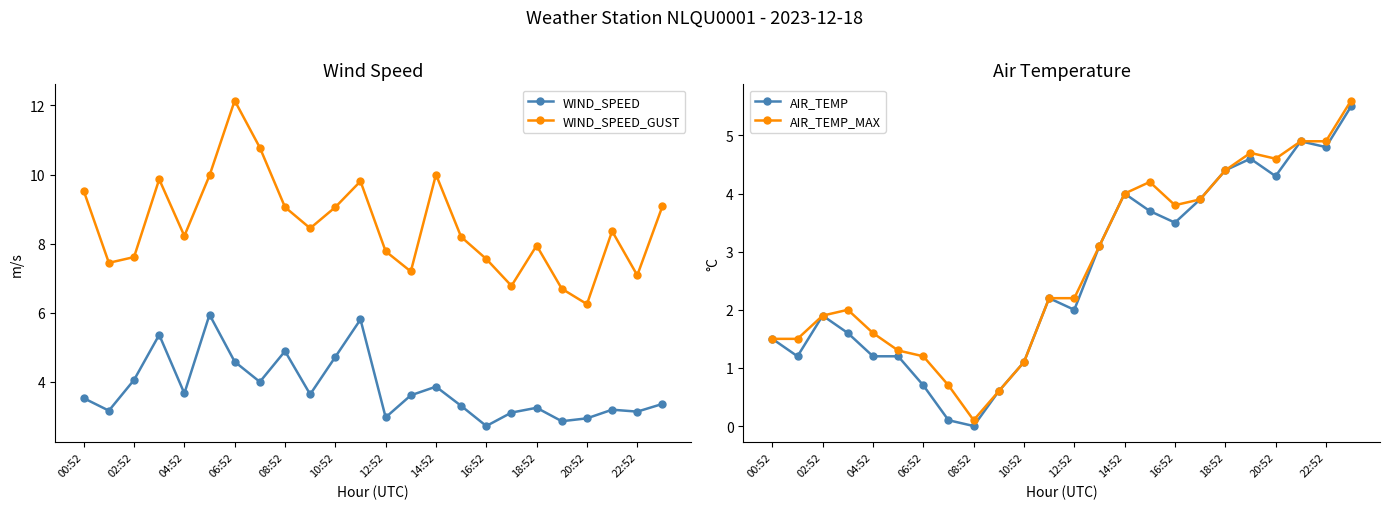

What is the maximum value for AIR_TEMP?

5.5